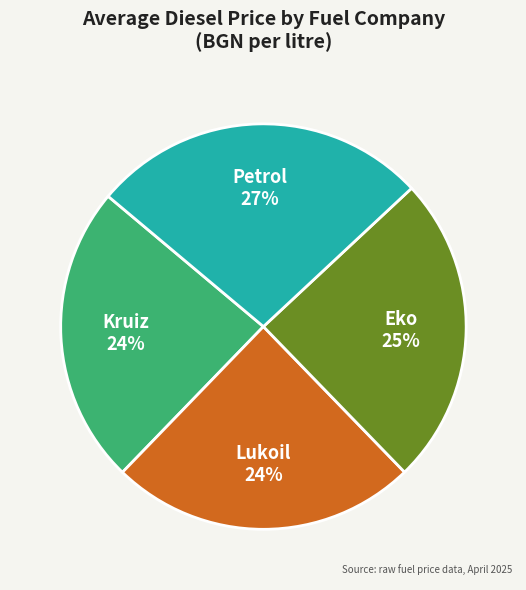

To the nearest percent, what is the combined percentage of Petrol and Eko?

52%